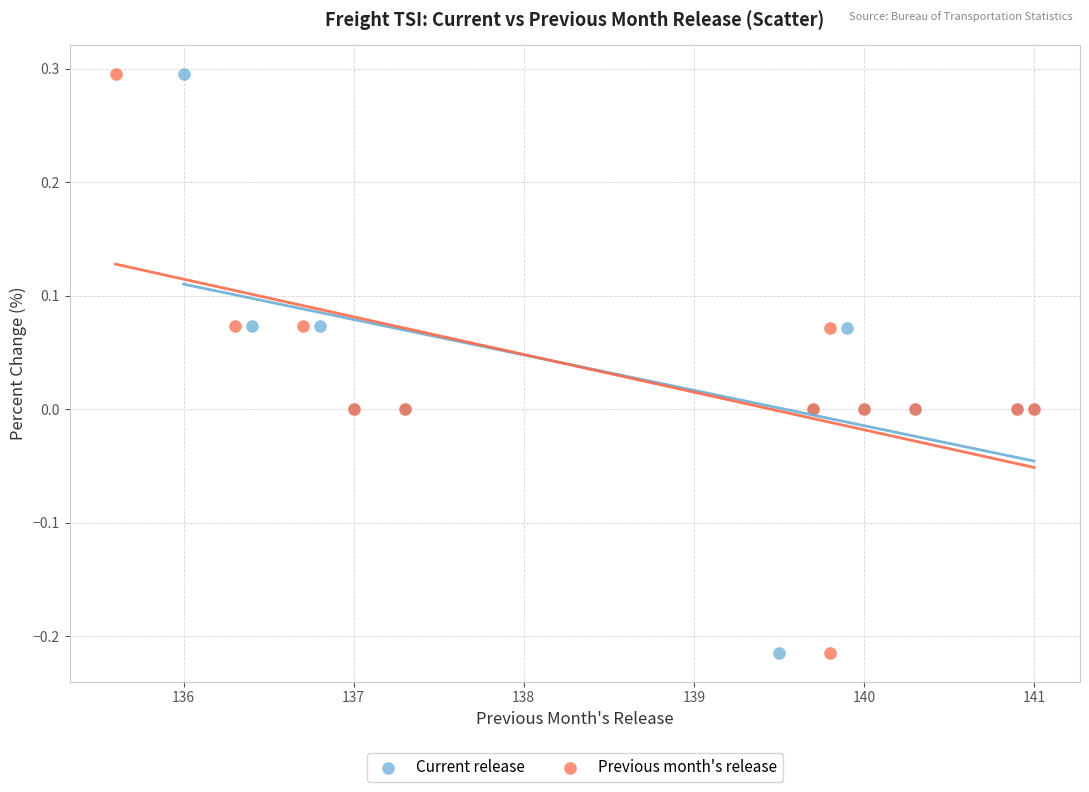

What are all the series names shown in the legend?

Current release, Previous month's release